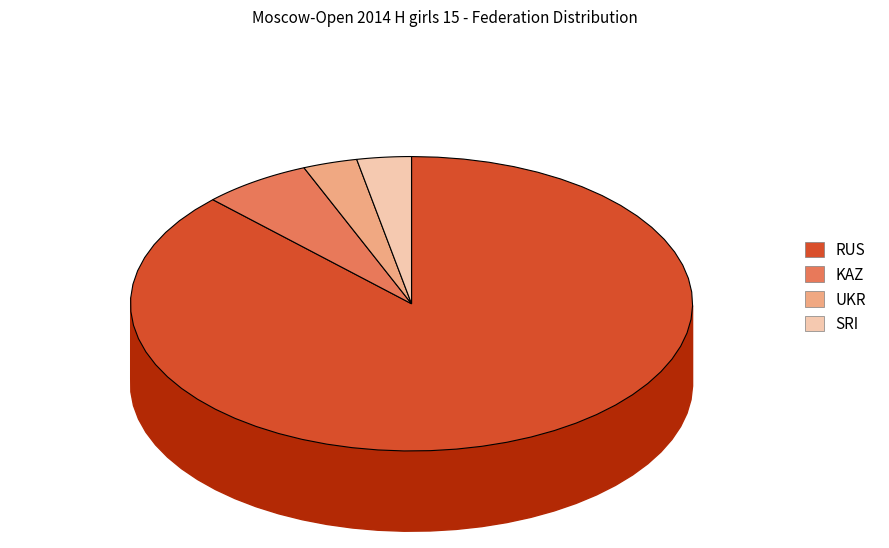

Combined, what portion of the pie is KAZ and RUS?

93.8%